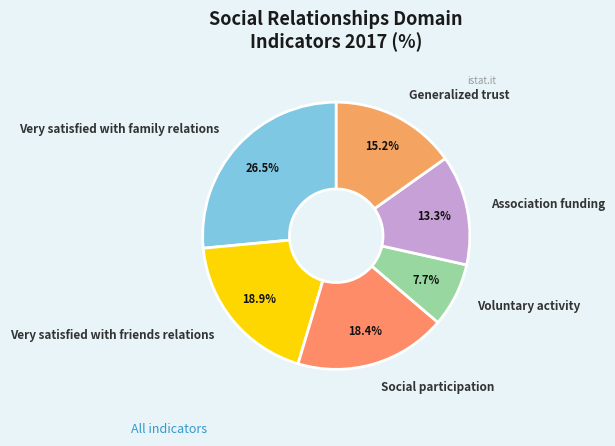

Is there a majority slice in this chart?

No